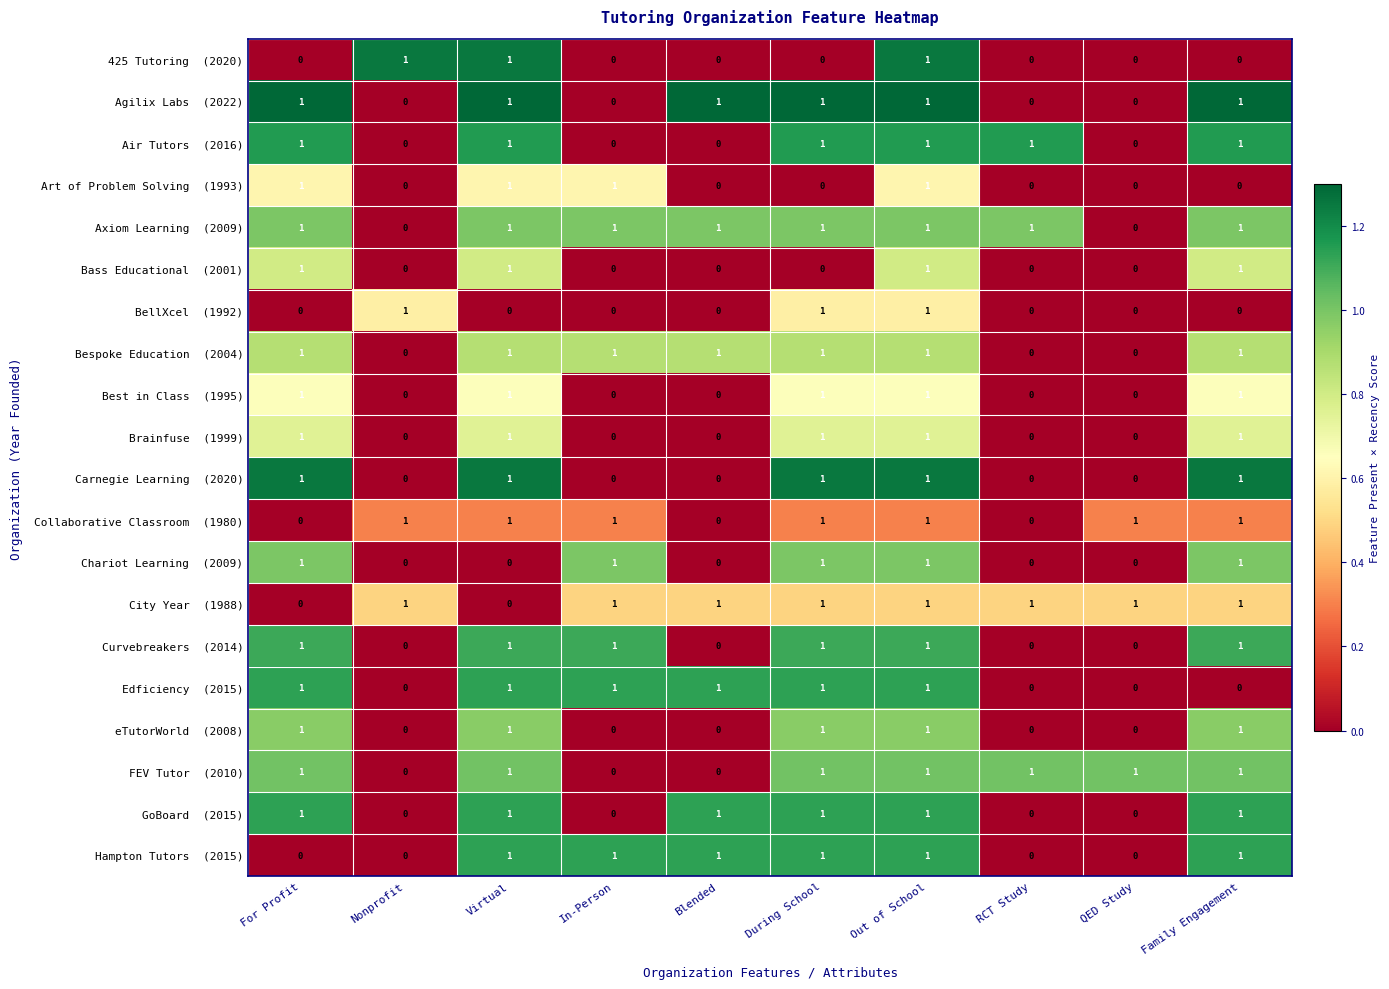

At which category is the sum across all series the highest?

Out of School